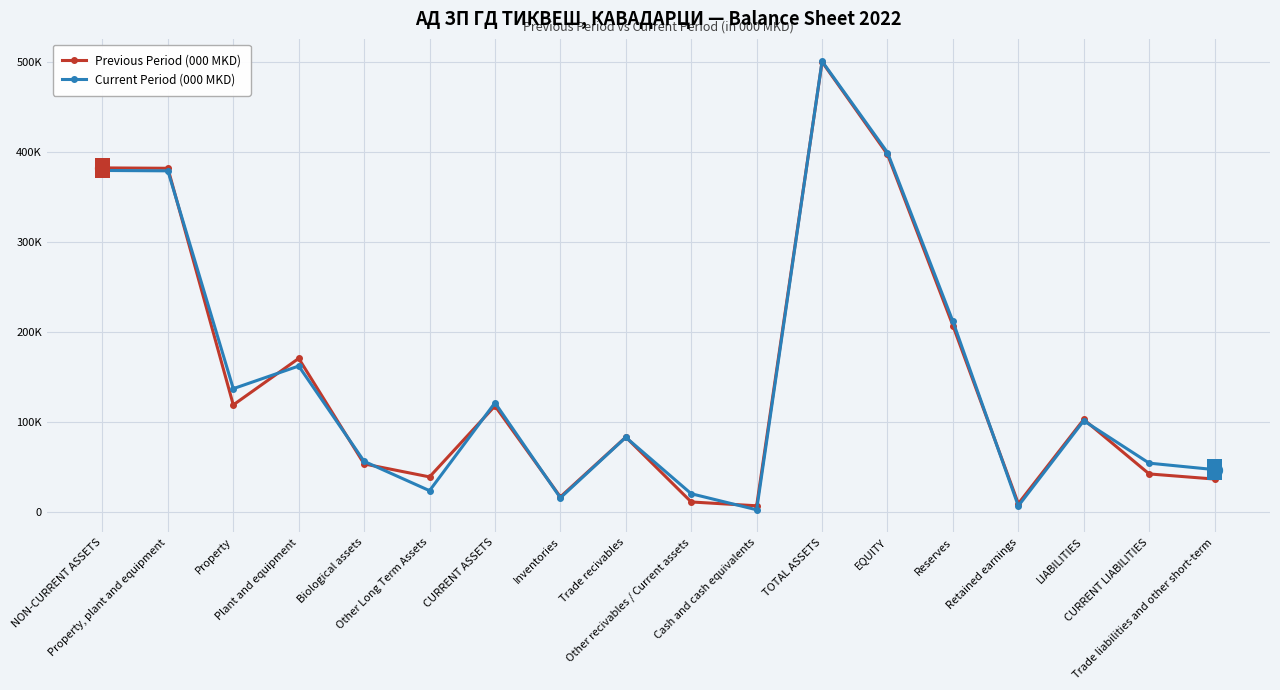

At how many categories does at least one series exceed 377733?

4